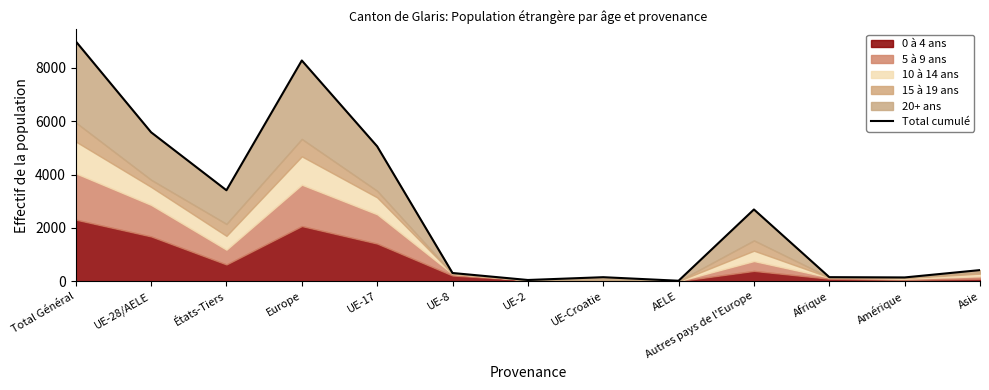

Where does the data first go above 418?

Total Général